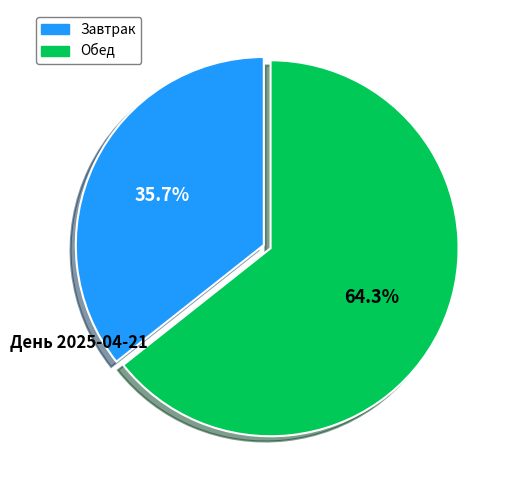

Is there a majority slice in this chart?

Yes